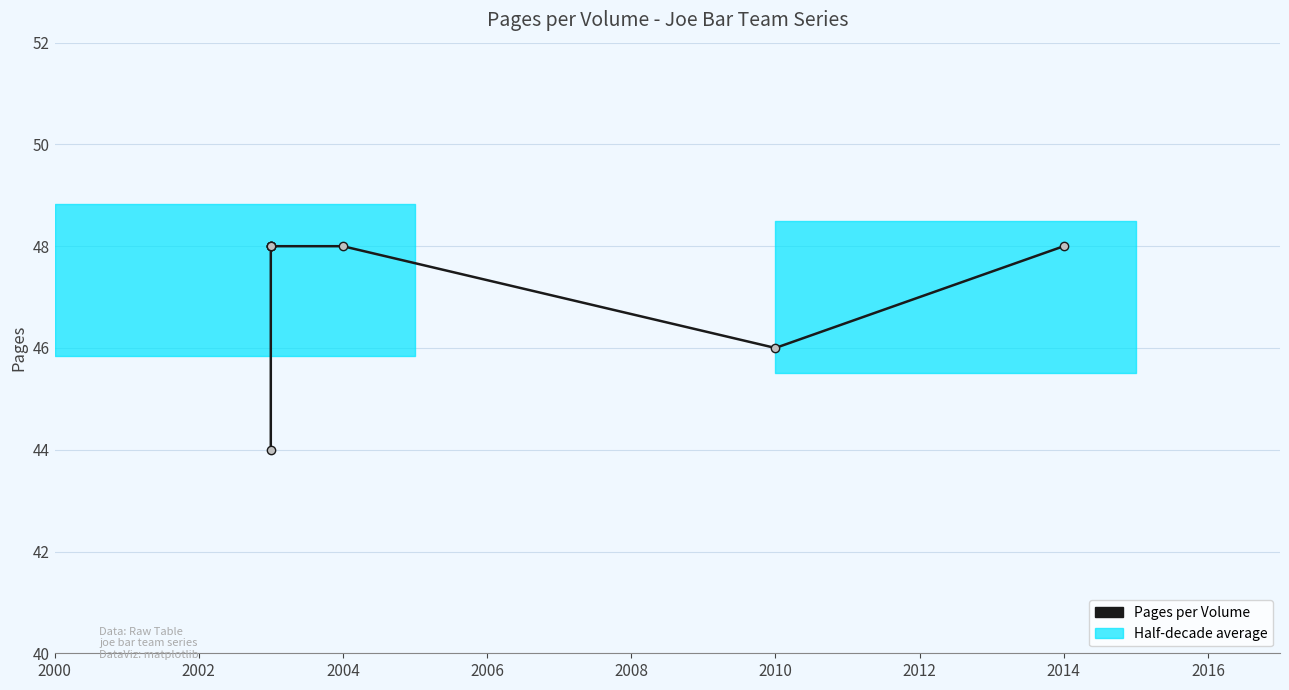

Is it true that the value at 2014 is 20?

False